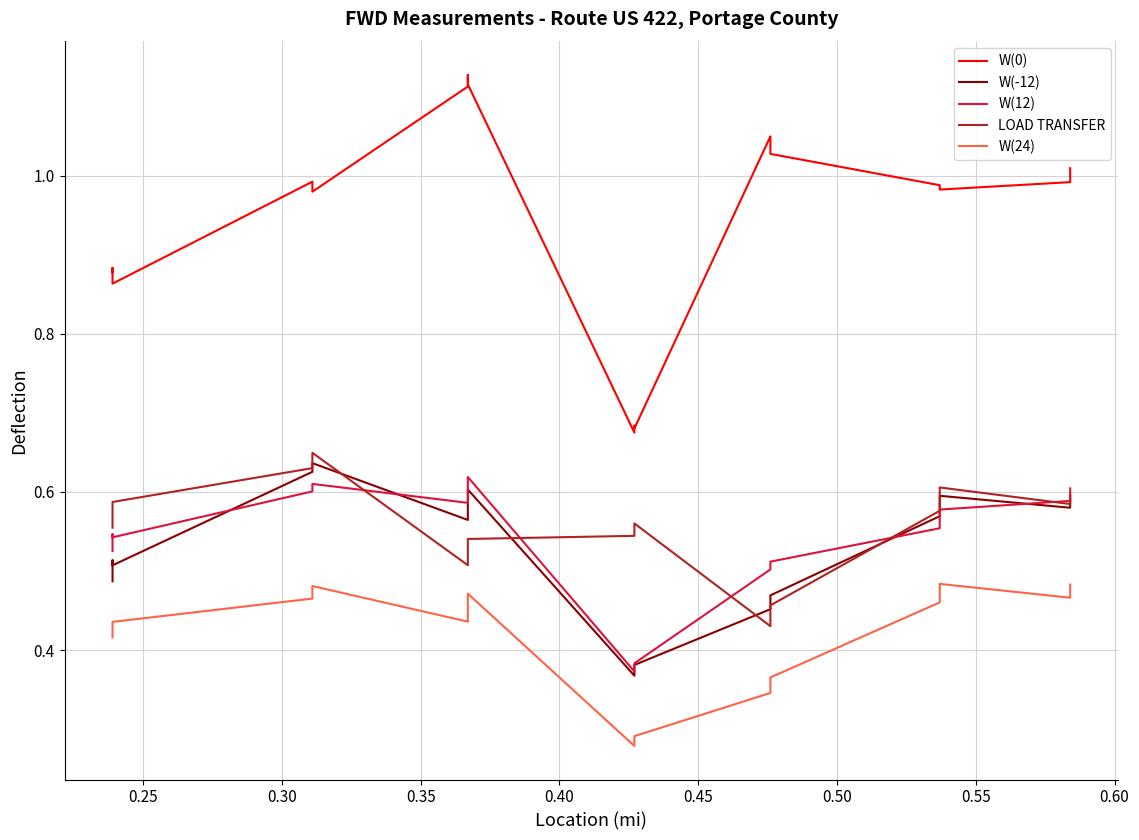

How many data points does each series have?

20